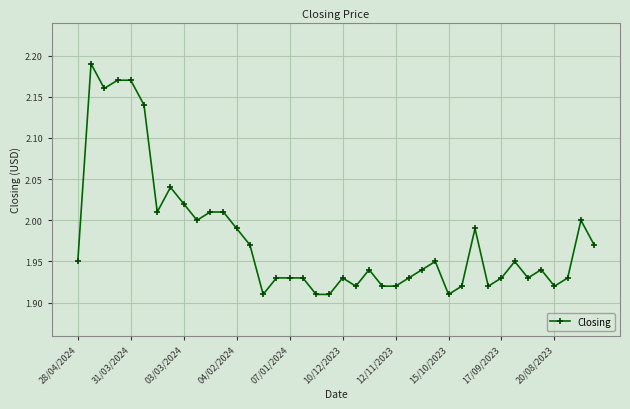

What is the sum of all values?

79.1